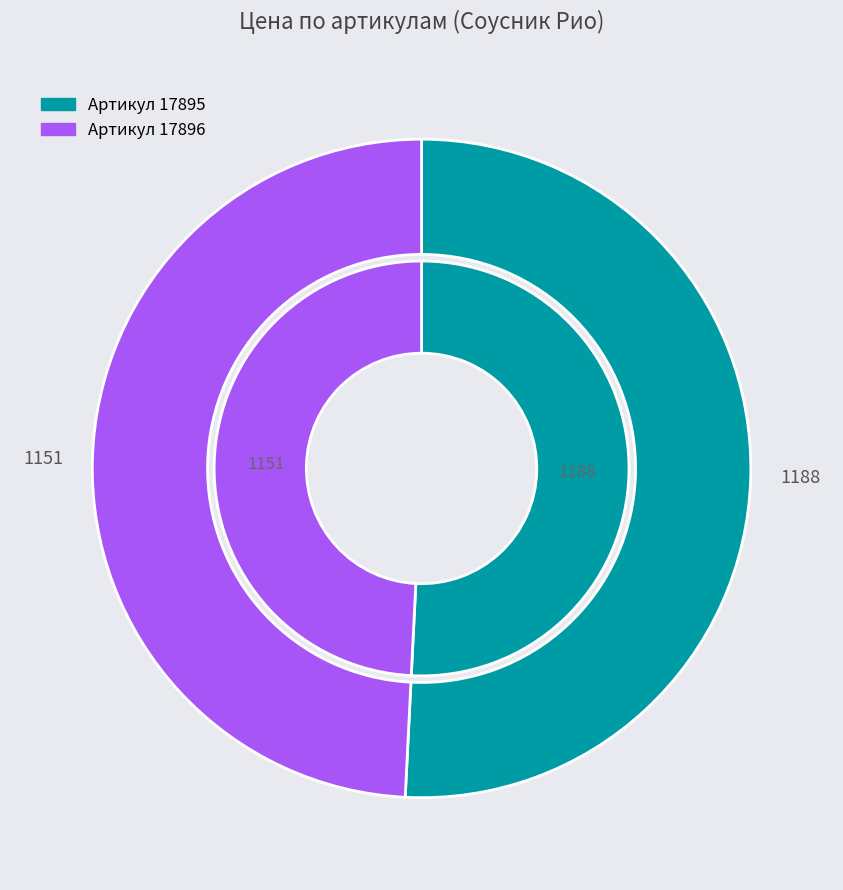

To the nearest percent, what portion does 17896 represent?

49%